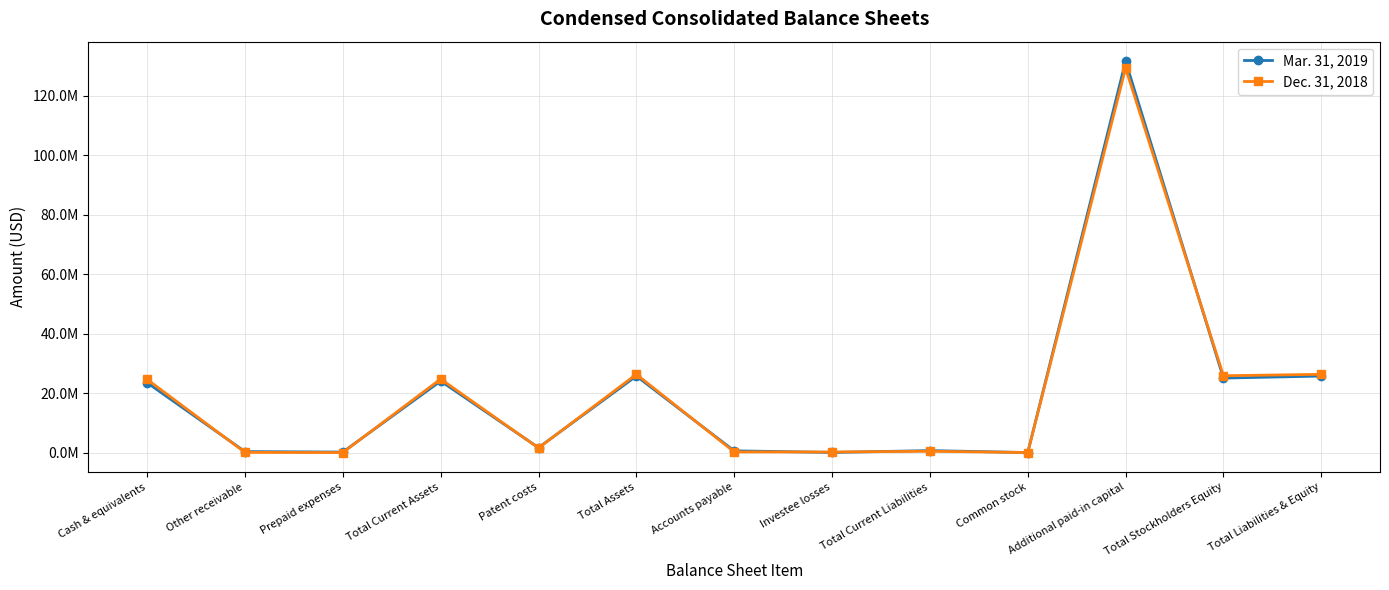

At which category does the chart reach its peak across all series?

Additional paid-in capital